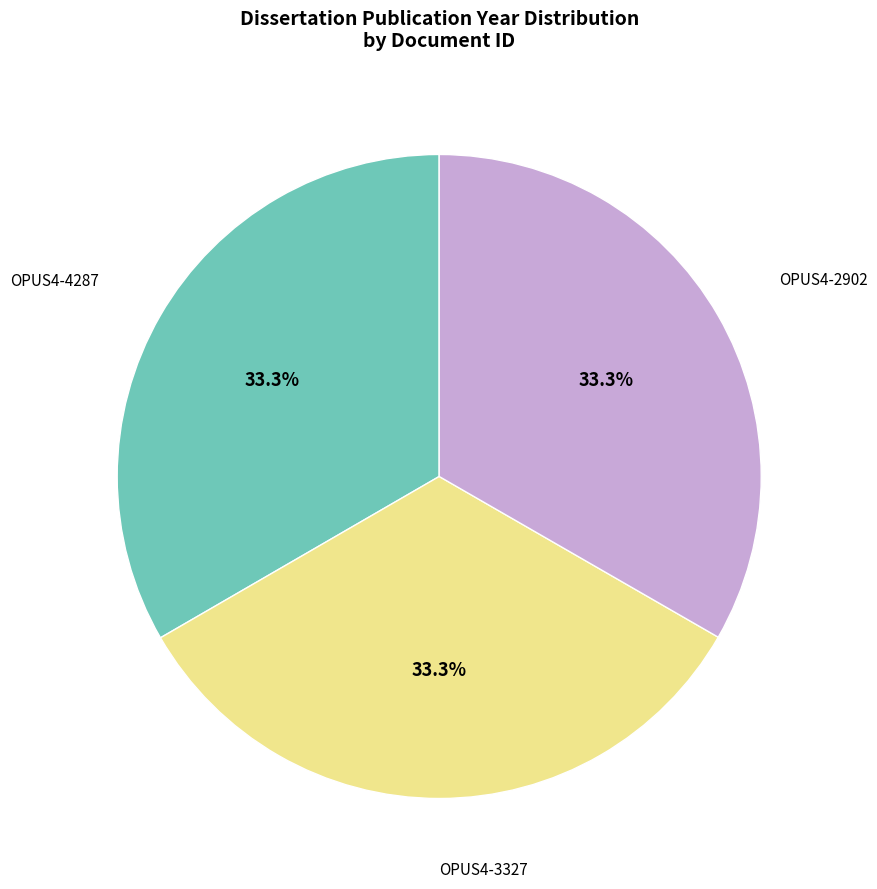

Does any single category account for the majority?

No